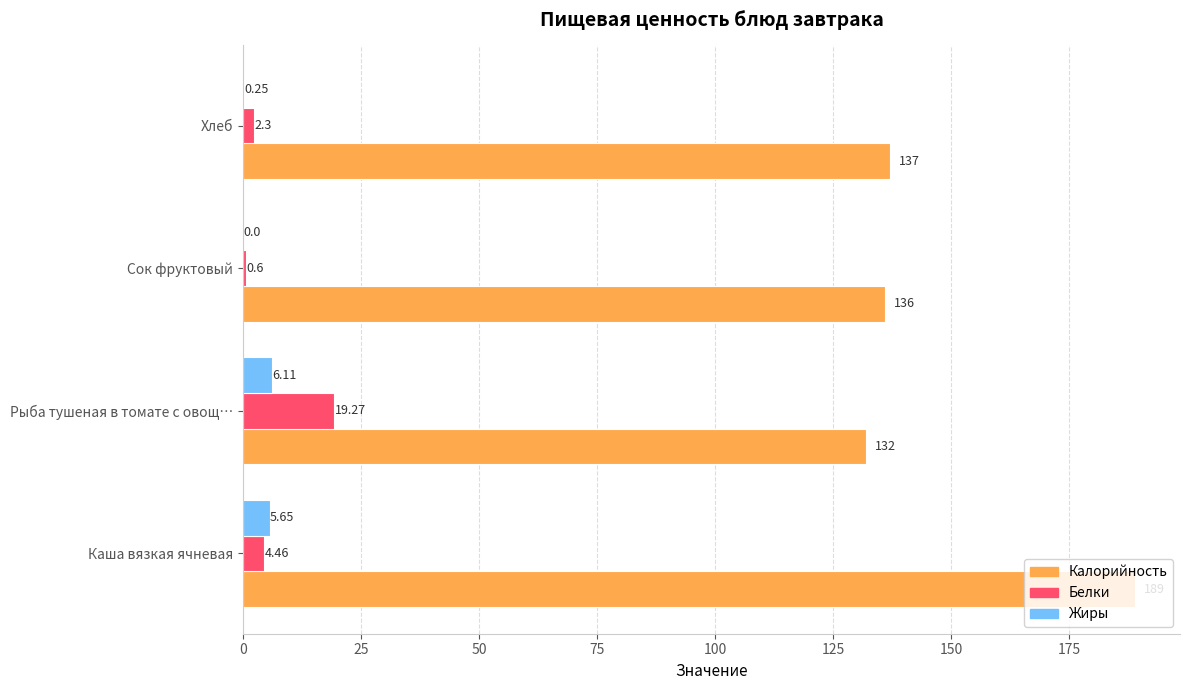

At which category does the chart reach its peak across all series?

Каша вязкая ячневая